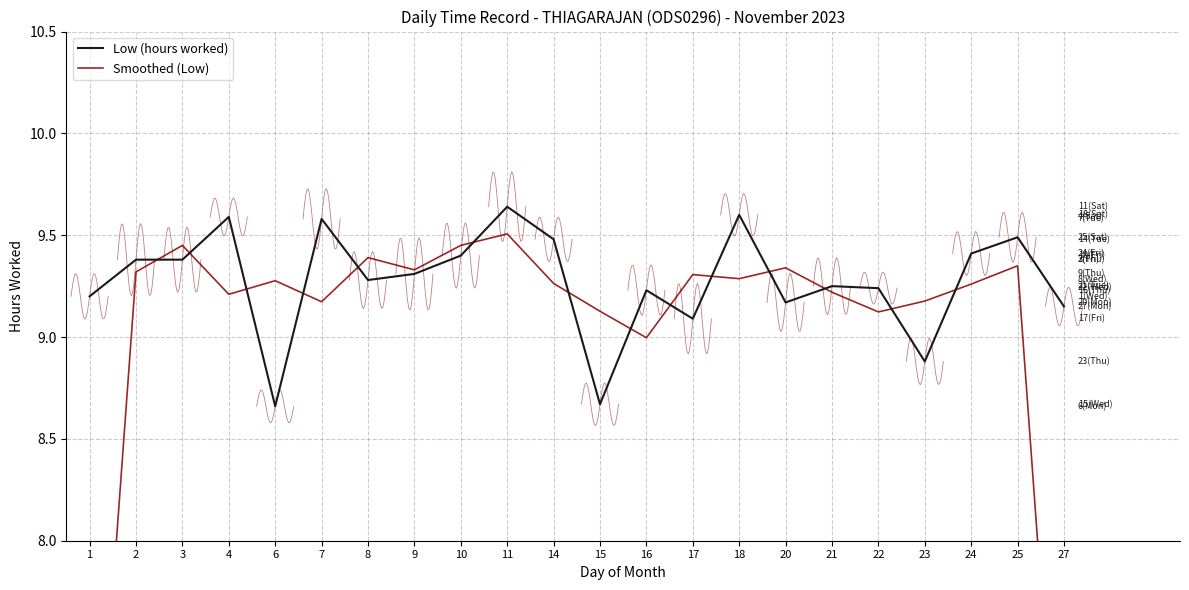

Is it true that Smoothed (Low) equals 4.9 at 3?

False